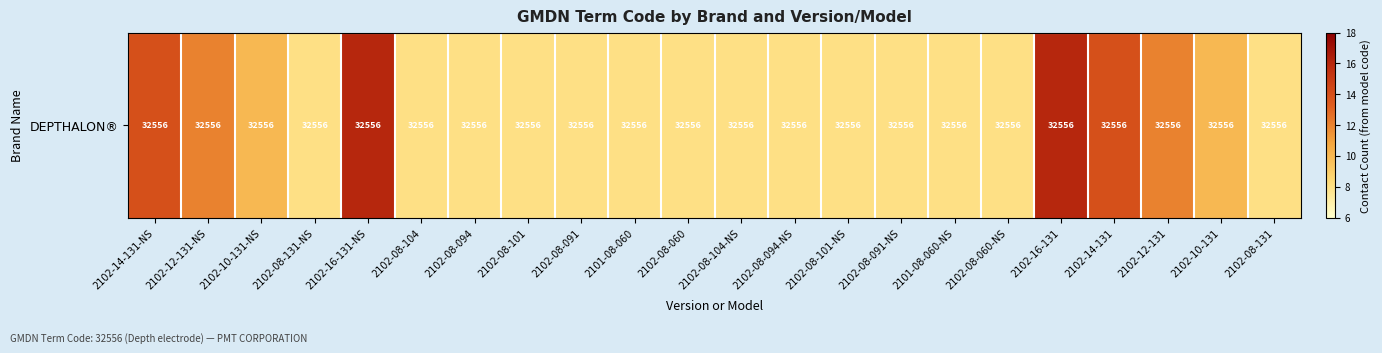

The chart shows a value of 6 at 2102-08-060-NS. True or false?

False